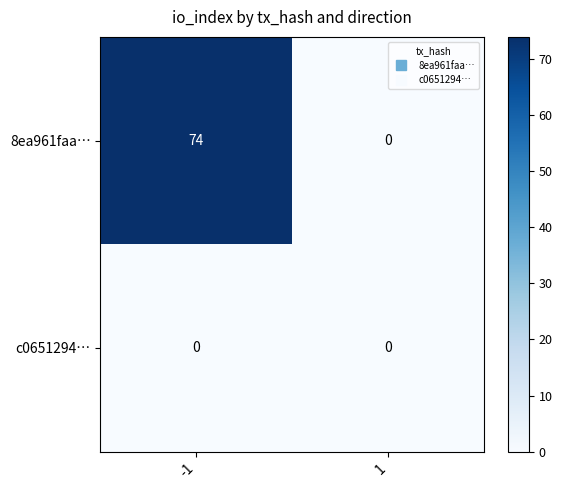

Between -1 and 1, which series saw the biggest shift?

8ea961faa…